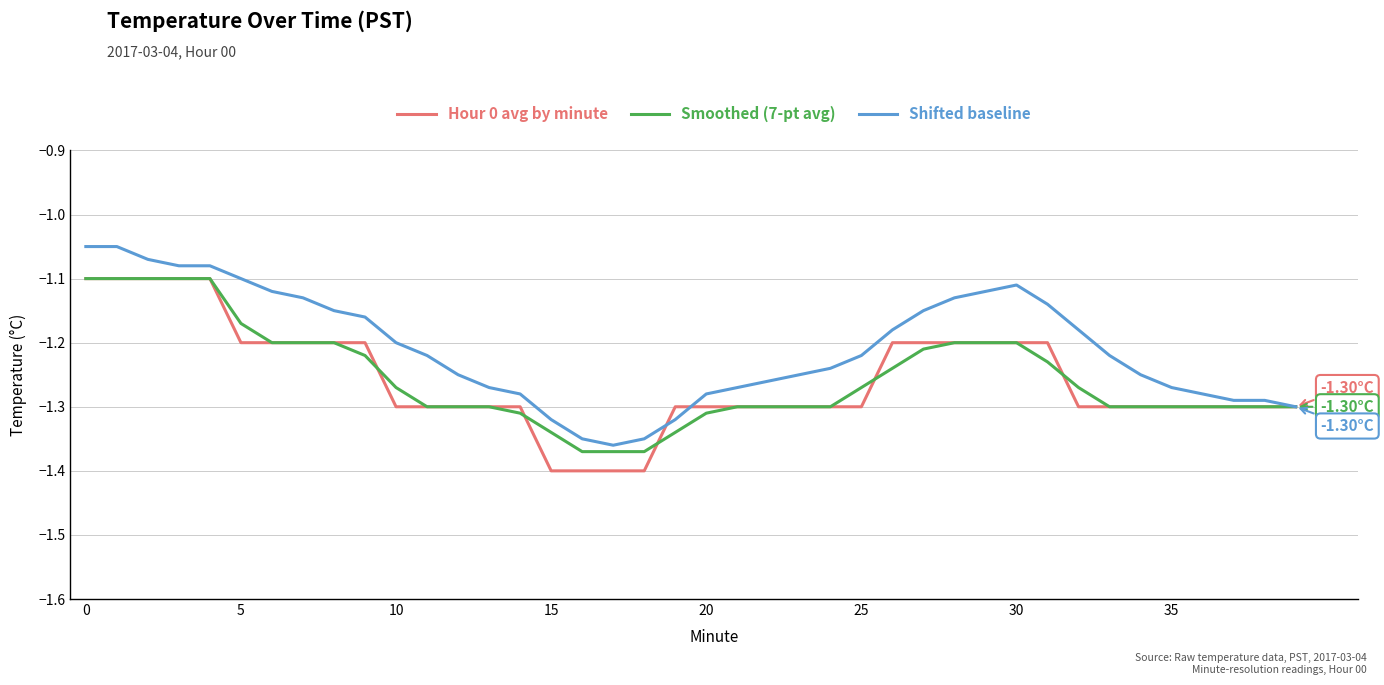

Which series has the largest total across all categories?

Shifted baseline